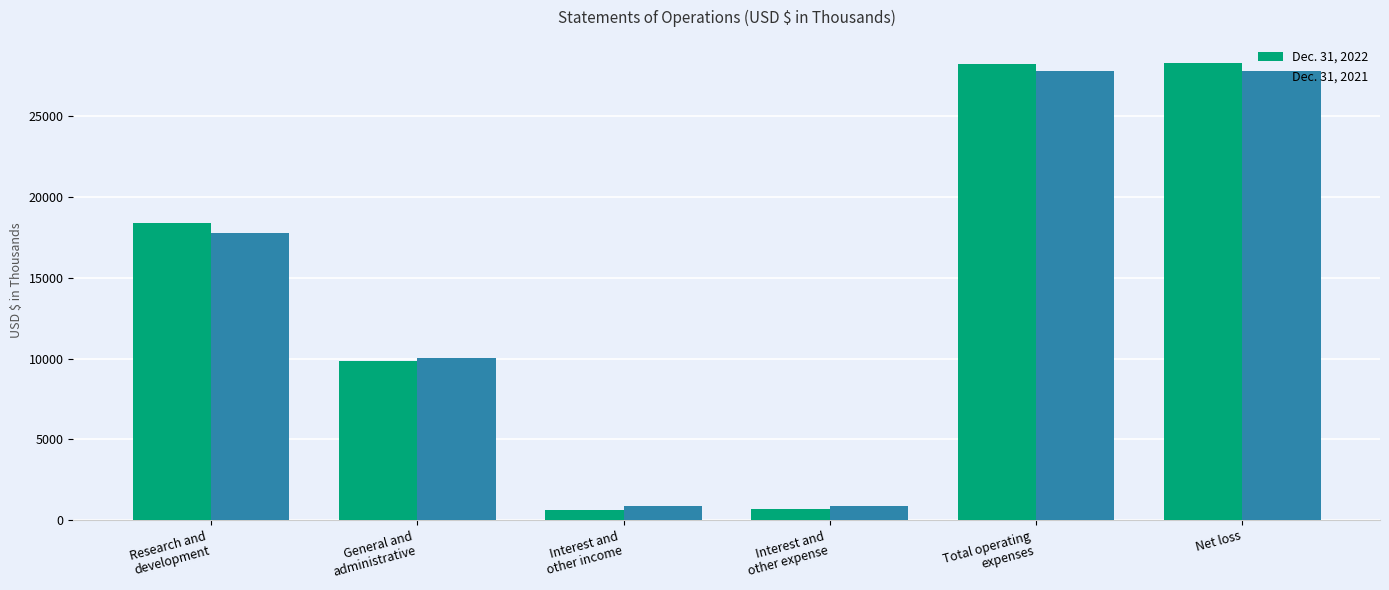

What is the spread (max minus min) of values at Net loss?

515